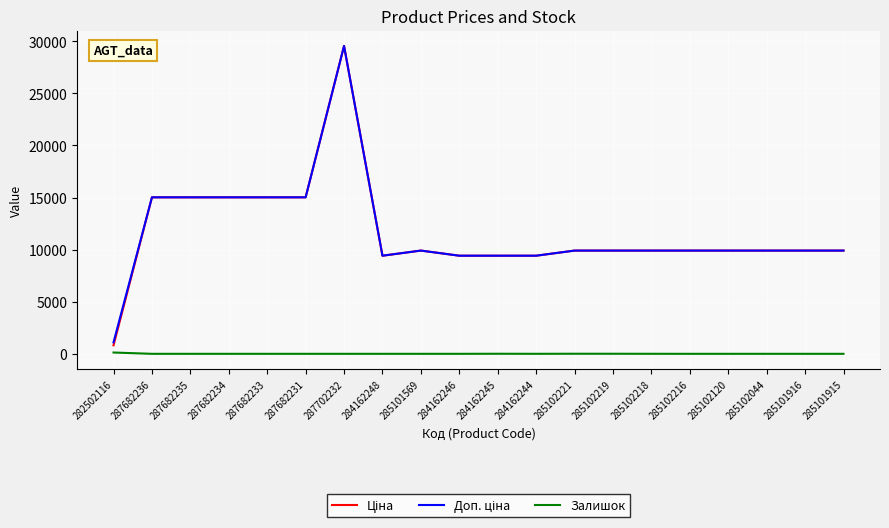

What is the spread (max minus min) of values at 287682234?

15019.2